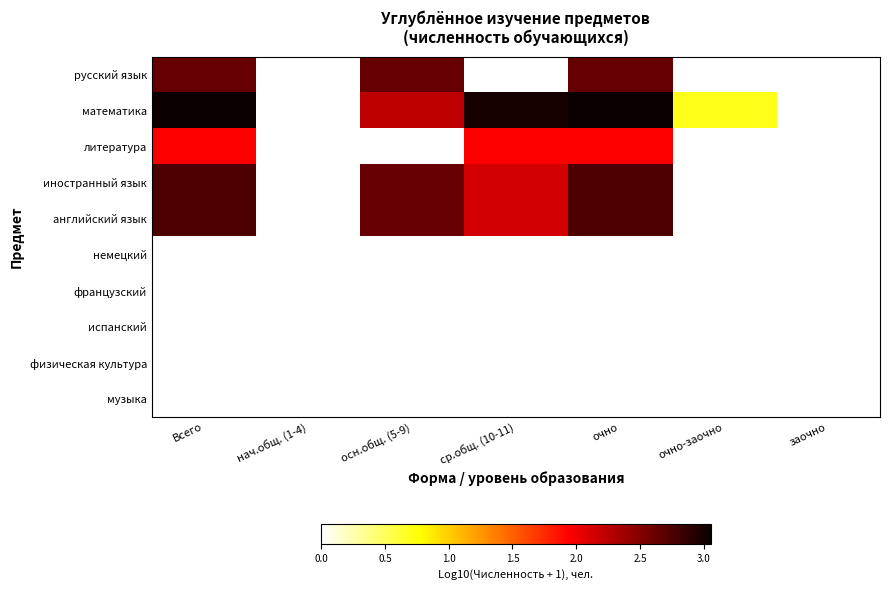

Reading left to right, transcribe all the data shown in this chart.

русский язык: Всего=2.6	нач.общ. (1-4)=0.0	осн.общ. (5-9)=2.6	ср.общ. (10-11)=0.0	очно=2.6	очно-заочно=0.0	заочно=0.0
математика: Всего=3.1	нач.общ. (1-4)=0.0	осн.общ. (5-9)=2.2	ср.общ. (10-11)=3.0	очно=3.1	очно-заочно=0.7	заочно=0.0
литература: Всего=1.9	нач.общ. (1-4)=0.0	осн.общ. (5-9)=0.0	ср.общ. (10-11)=1.9	очно=1.9	очно-заочно=0.0	заочно=0.0
иностранный язык: Всего=2.8	нач.общ. (1-4)=0.0	осн.общ. (5-9)=2.6	ср.общ. (10-11)=2.1	очно=2.8	очно-заочно=0.0	заочно=0.0
английский язык: Всего=2.8	нач.общ. (1-4)=0.0	осн.общ. (5-9)=2.6	ср.общ. (10-11)=2.1	очно=2.8	очно-заочно=0.0	заочно=0.0
немецкий: Всего=0.0	нач.общ. (1-4)=0.0	осн.общ. (5-9)=0.0	ср.общ. (10-11)=0.0	очно=0.0	очно-заочно=0.0	заочно=0.0
французский: Всего=0.0	нач.общ. (1-4)=0.0	осн.общ. (5-9)=0.0	ср.общ. (10-11)=0.0	очно=0.0	очно-заочно=0.0	заочно=0.0
испанский: Всего=0.0	нач.общ. (1-4)=0.0	осн.общ. (5-9)=0.0	ср.общ. (10-11)=0.0	очно=0.0	очно-заочно=0.0	заочно=0.0
физическая культура: Всего=0.0	нач.общ. (1-4)=0.0	осн.общ. (5-9)=0.0	ср.общ. (10-11)=0.0	очно=0.0	очно-заочно=0.0	заочно=0.0
музыка: Всего=0.0	нач.общ. (1-4)=0.0	осн.общ. (5-9)=0.0	ср.общ. (10-11)=0.0	очно=0.0	очно-заочно=0.0	заочно=0.0